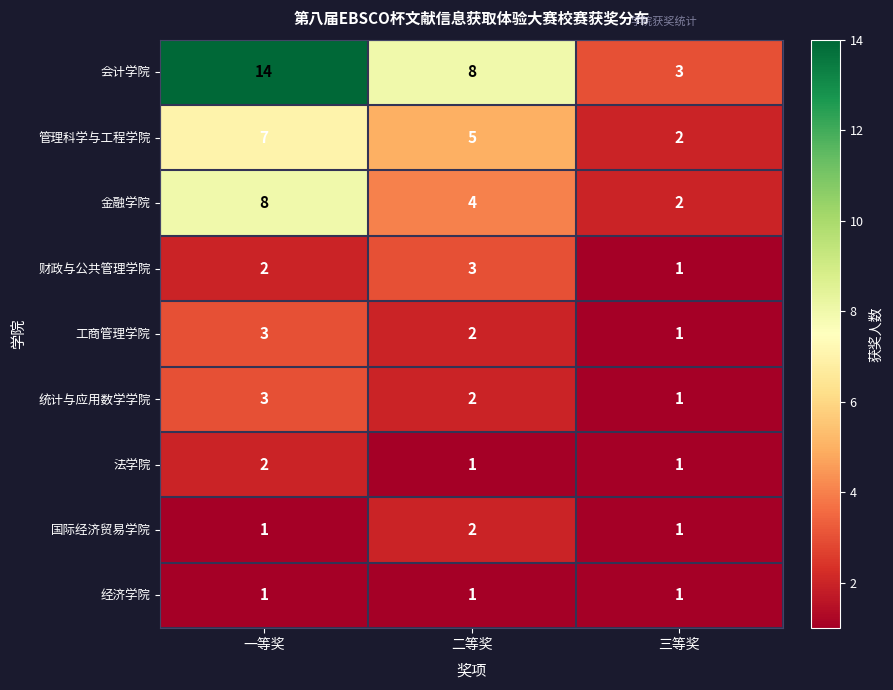

At how many categories does at least one series exceed 1?

3